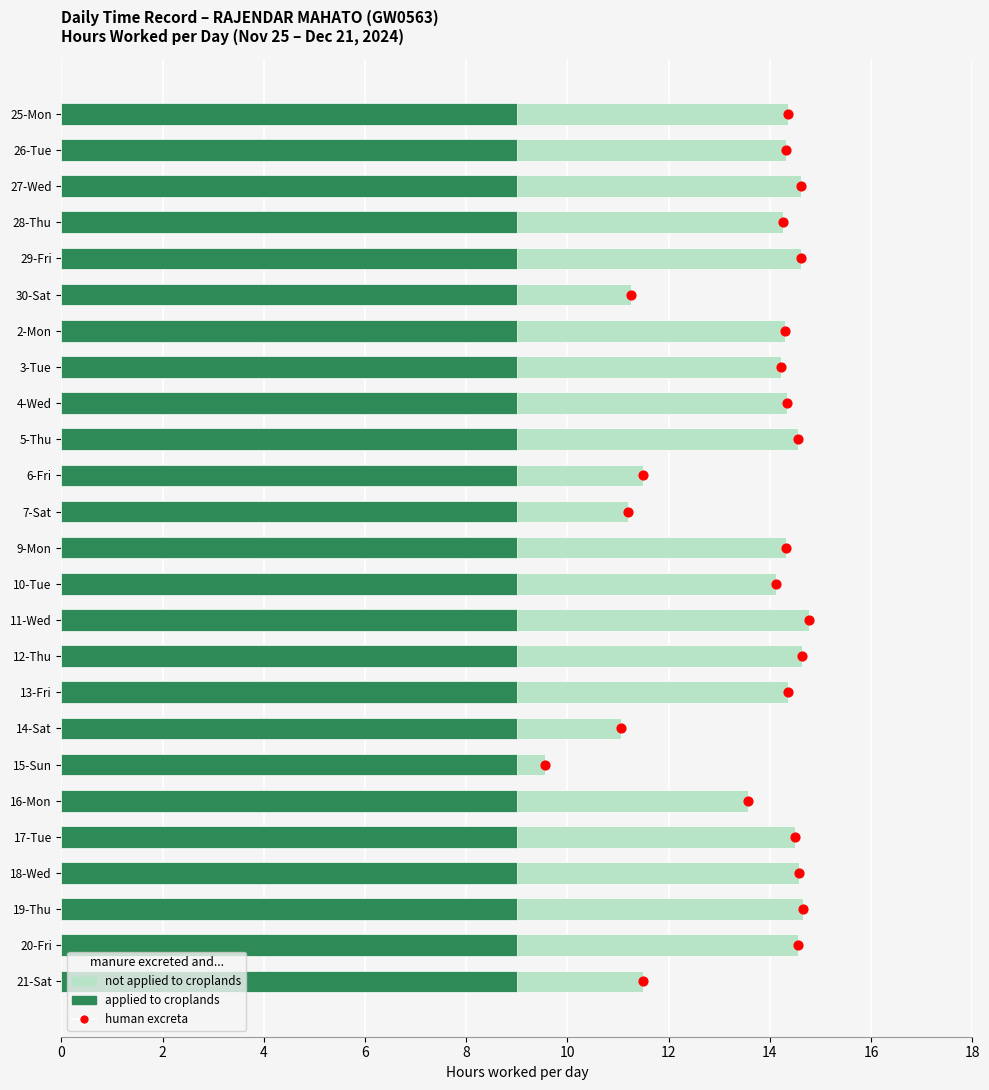

Which series contains the highest Y value?

human excreta